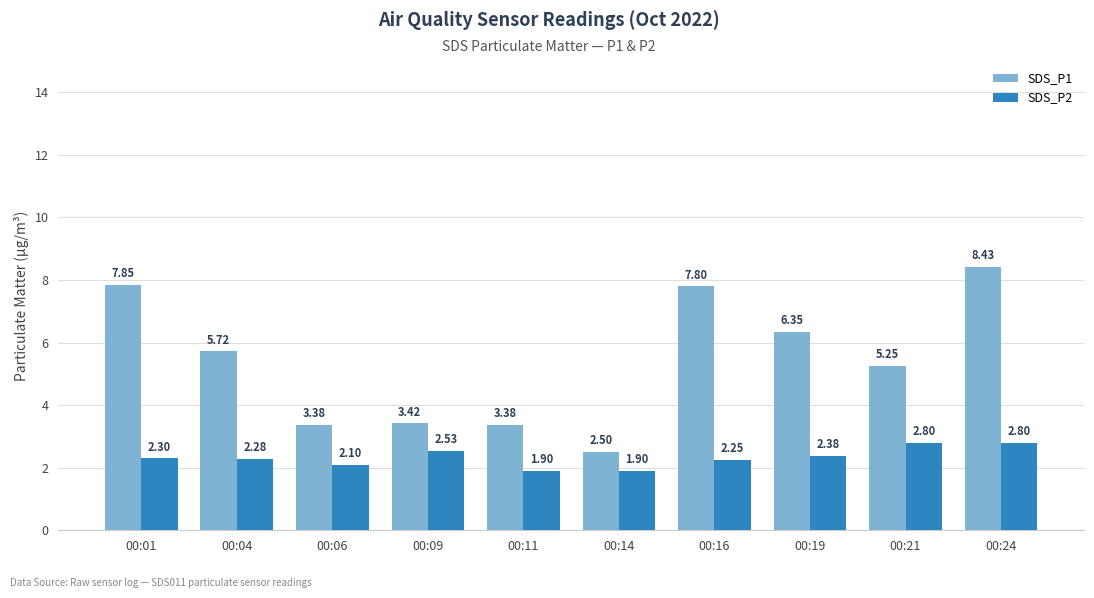

How many SDS_P2 values are between 2 and 3?

8